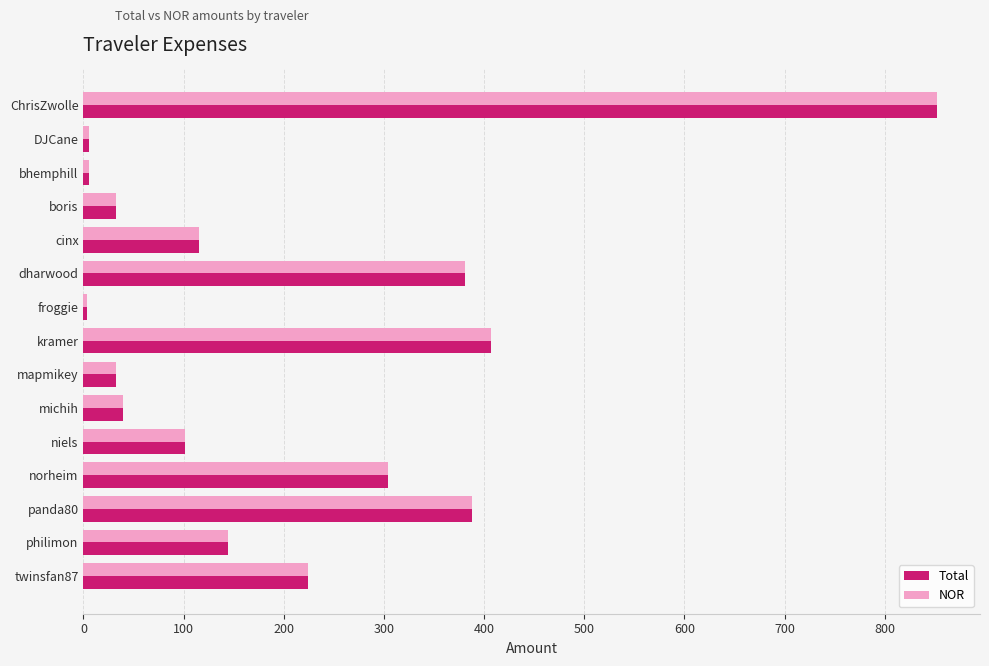

What is the maximum value shown in the chart?

852.4